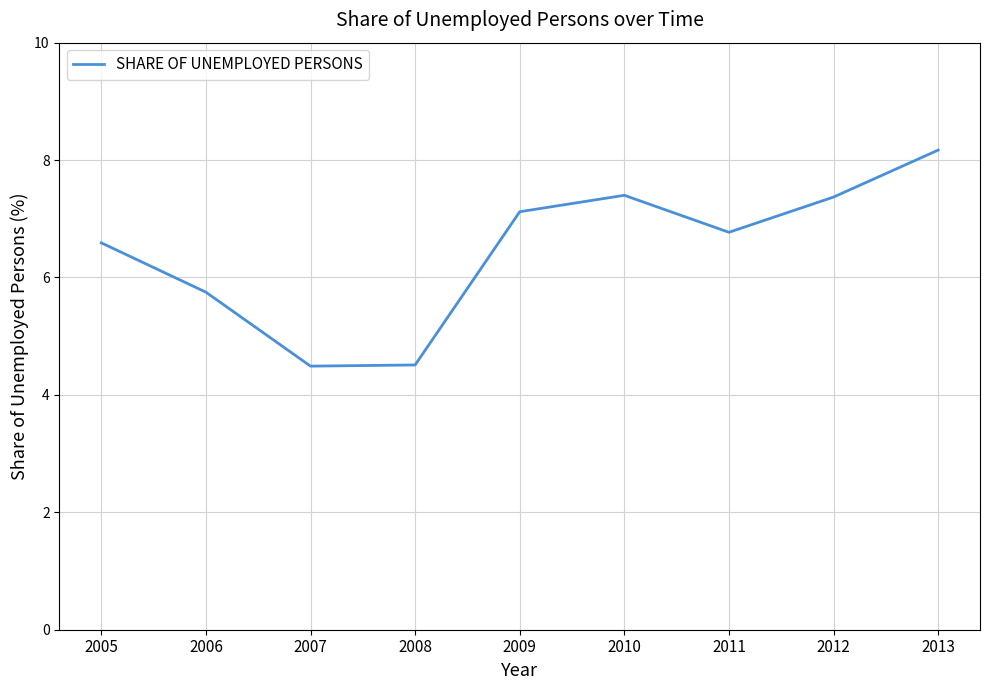

At which category does the data reach its first local peak?

2010